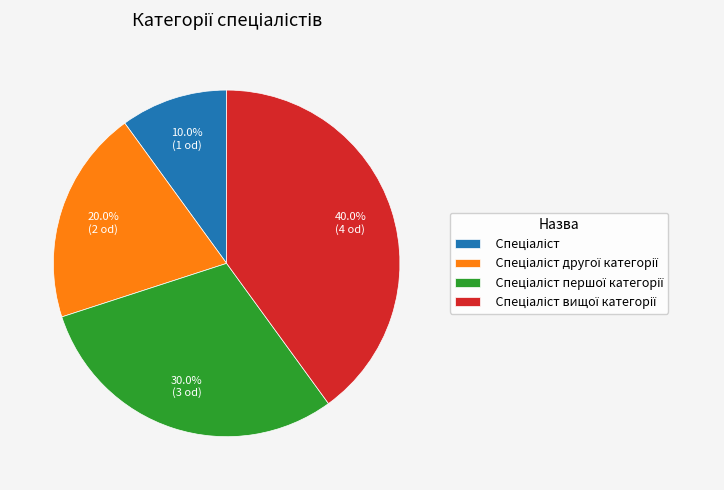

Is there a majority slice in this chart?

No